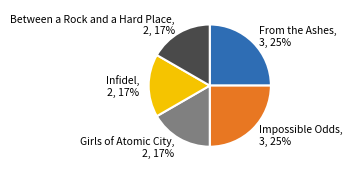

Does any single category account for the majority?

No